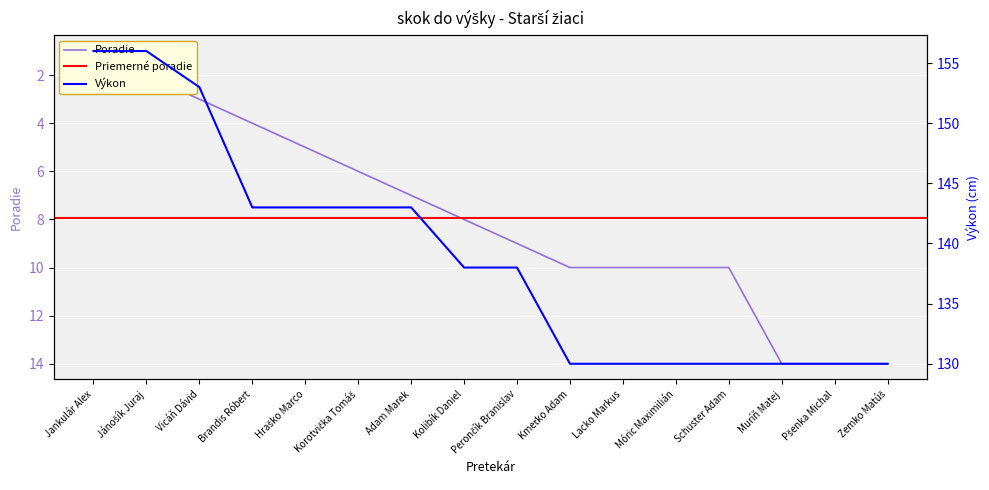

At which category does the chart reach its minimum across all series?

Jankulár Alex